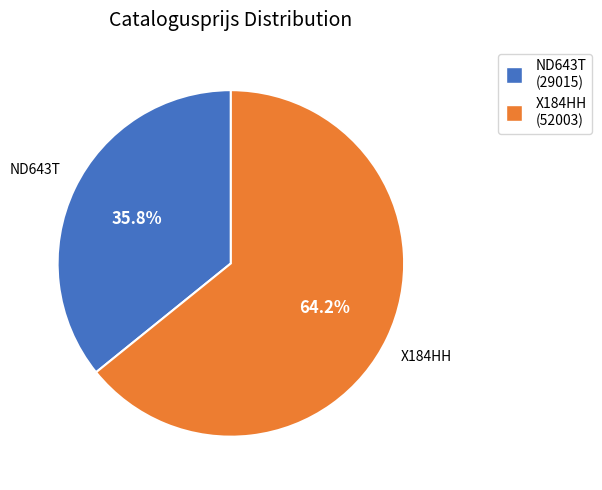

Which has a higher value, ND643T or X184HH?

X184HH